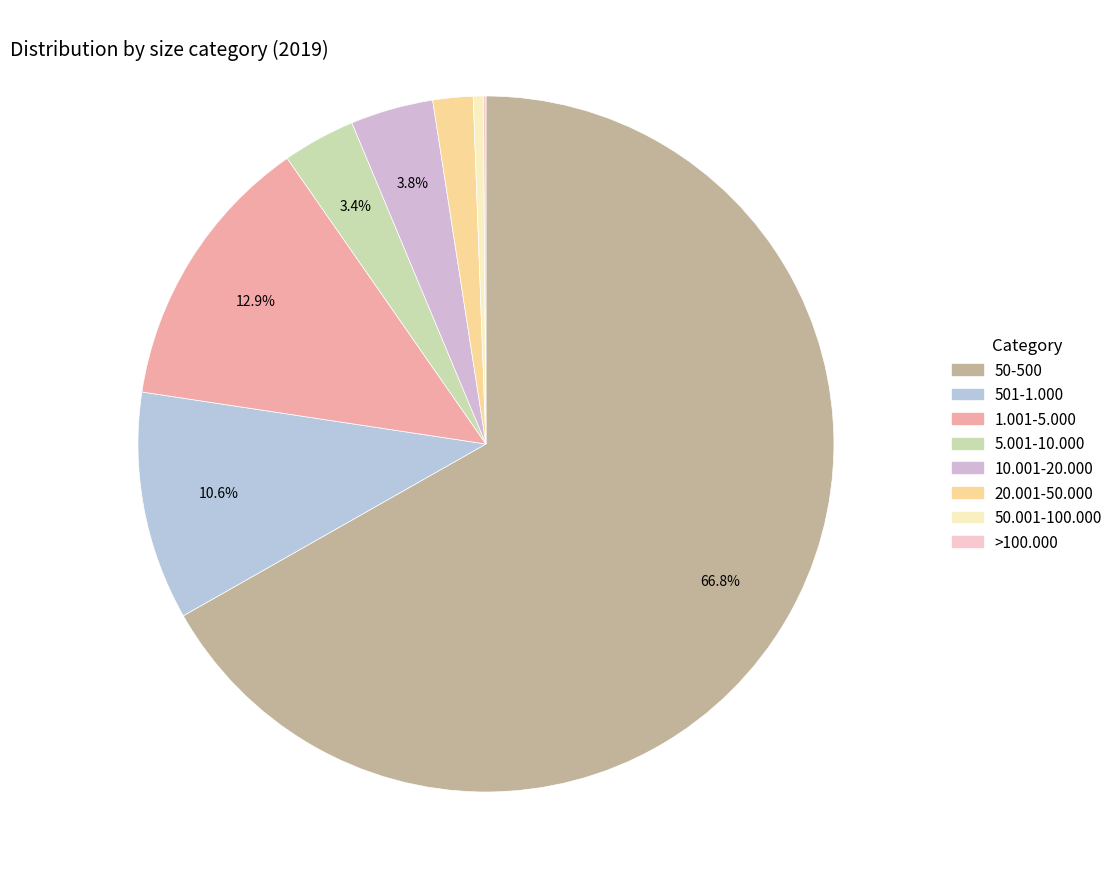

Is there any slice that represents more than half of the pie?

Yes